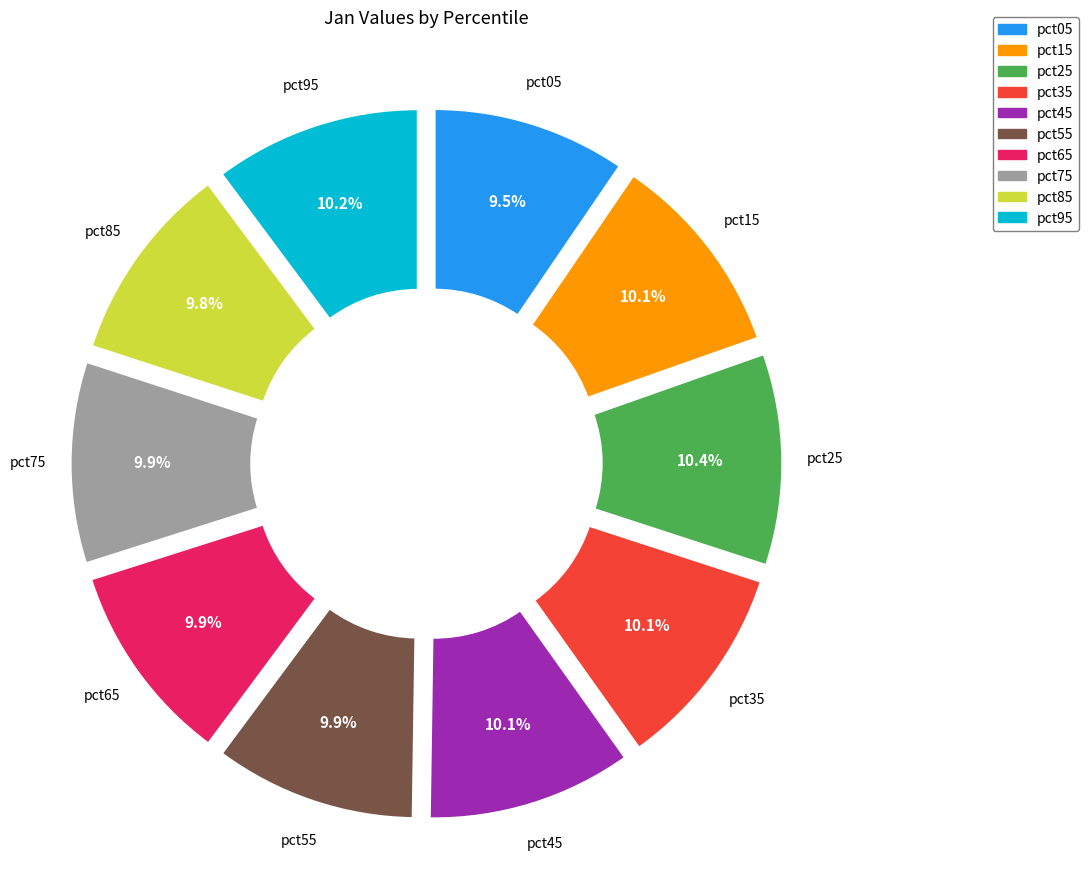

Combined, what portion of the pie is pct45 and pct95?

20.3%